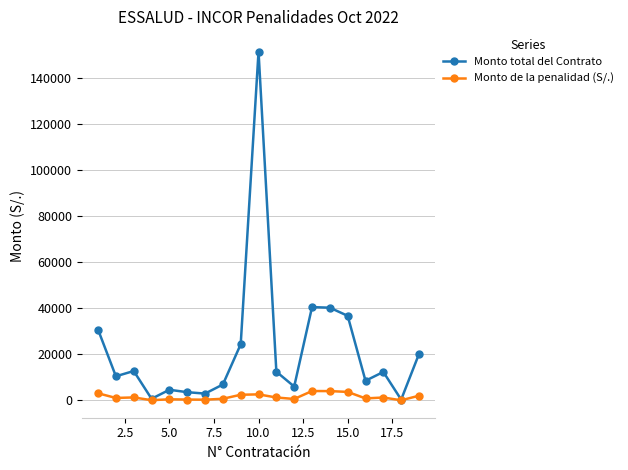

Which series has the largest total across all categories?

Monto total del Contrato